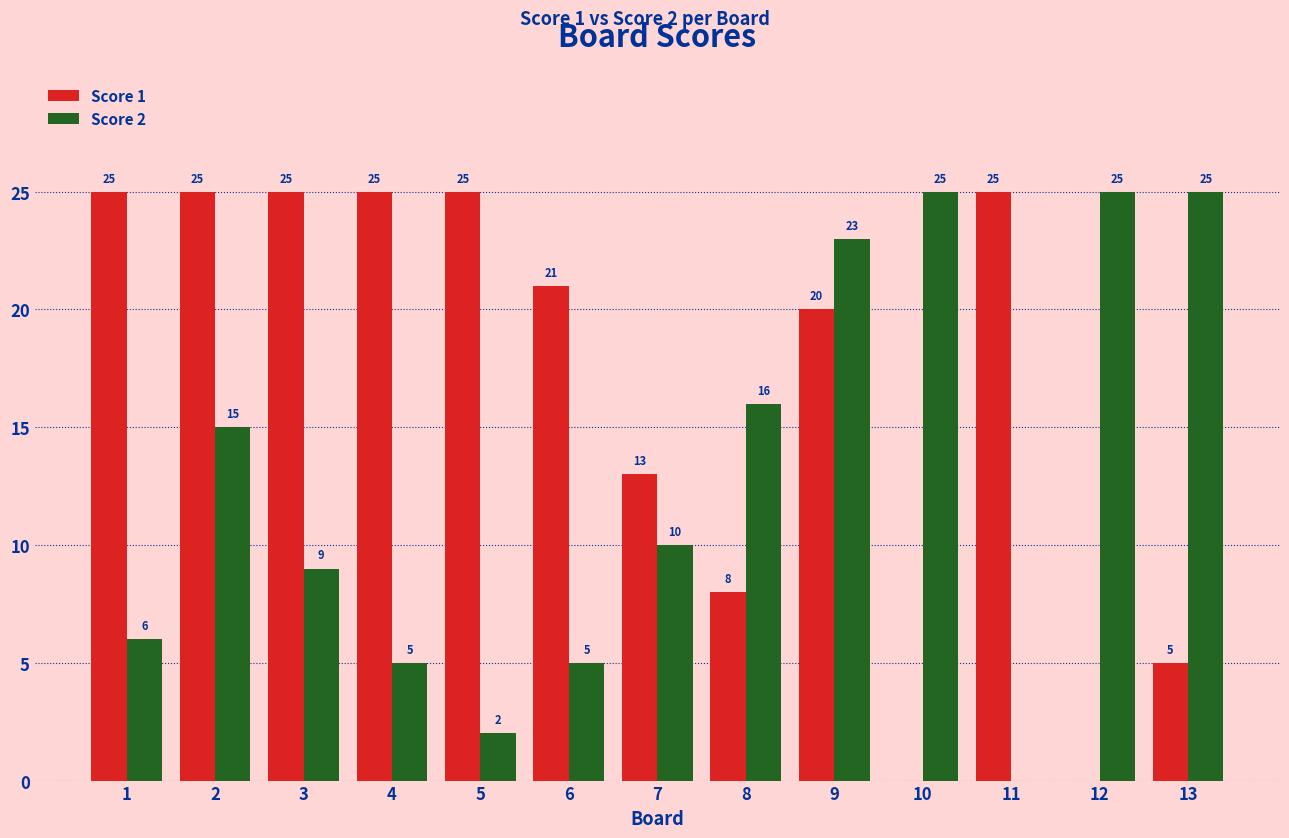

How many Score 1 values are between 8 and 25?

10